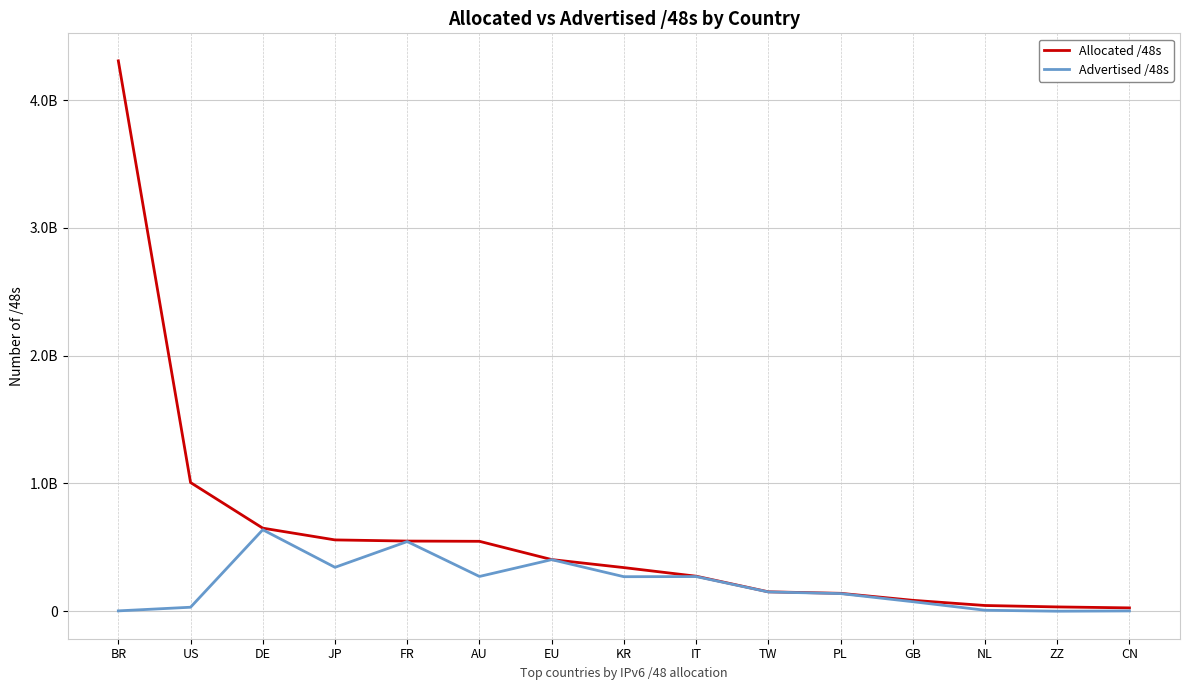

True or false: Advertised /48s has more than 2 interior local peaks.

True